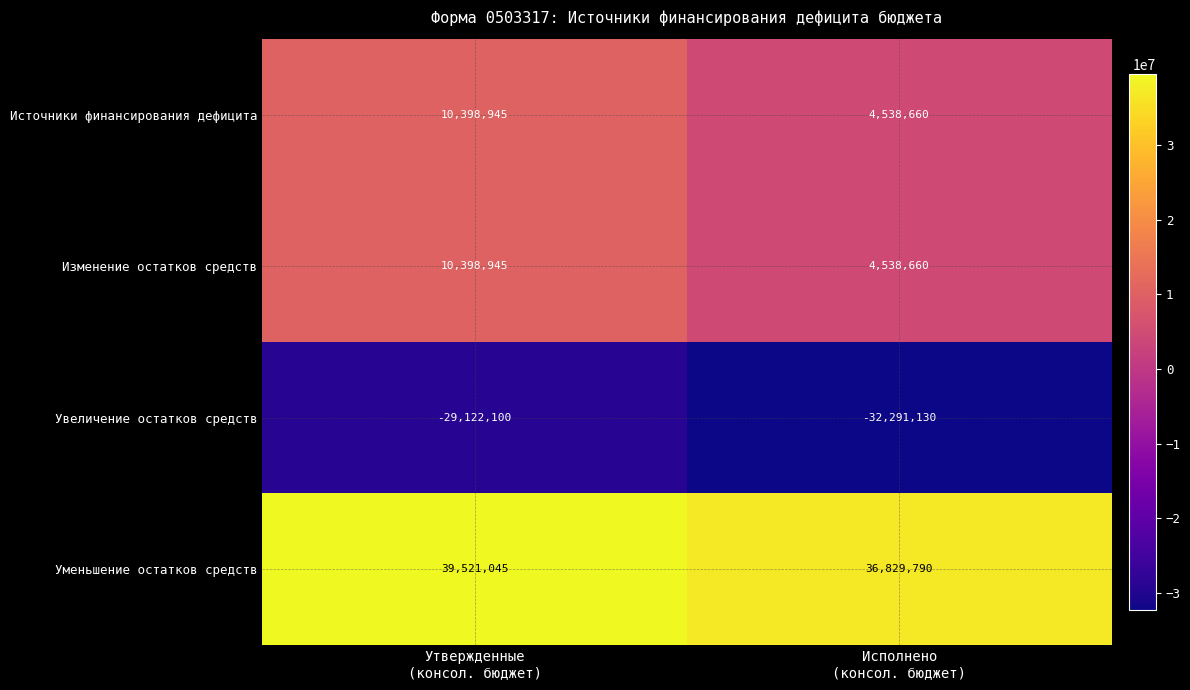

What is the maximum value for Уменьшение остатков средств?

39521045